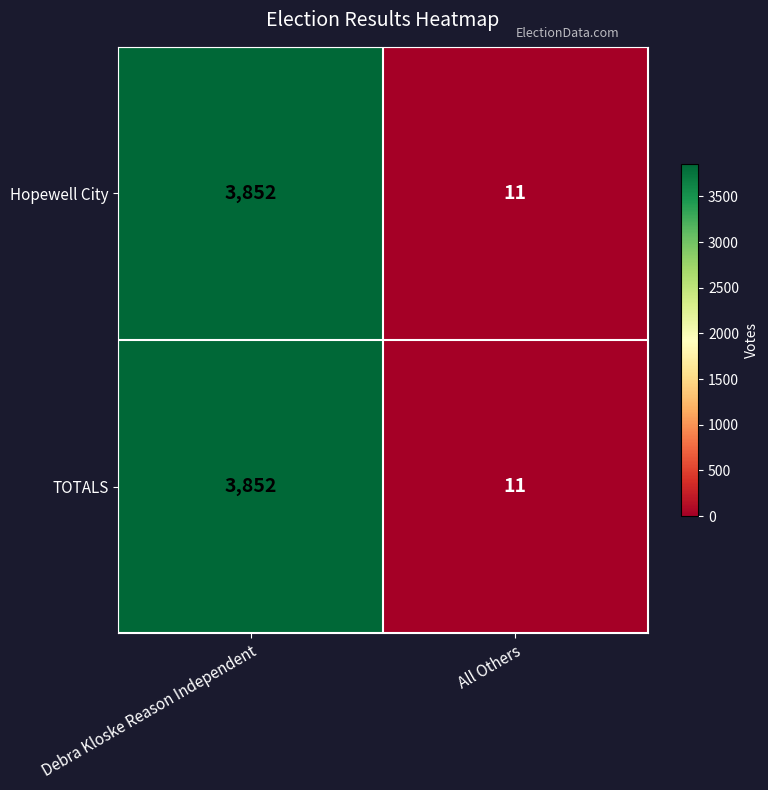

Which label corresponds to the smallest value in the chart?

All Others